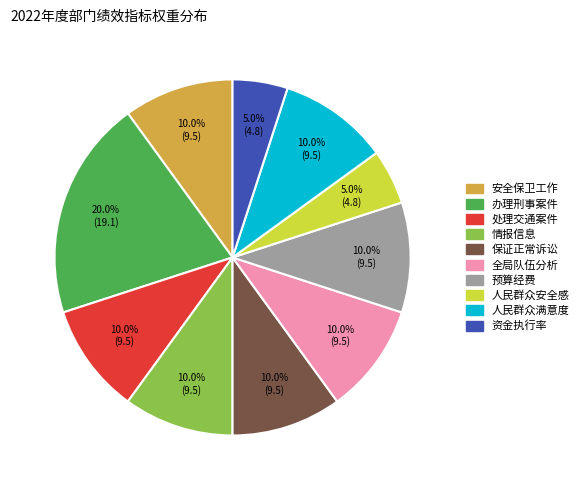

Count the number of slices in the pie.

10